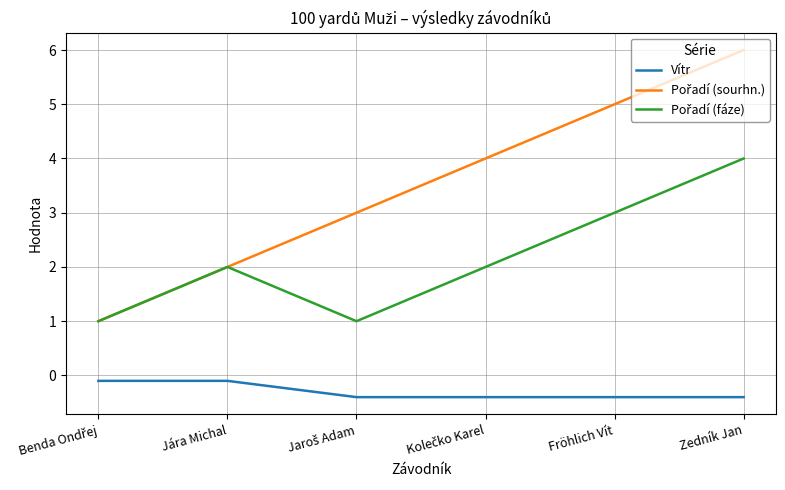

The value of Vítr at Fröhlich Vít is -0.4. True or false?

True